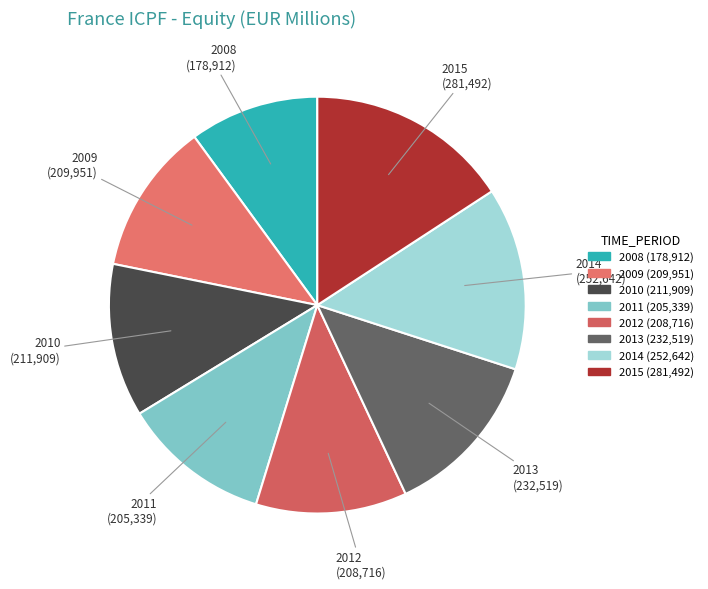

Does any single category account for the majority?

No